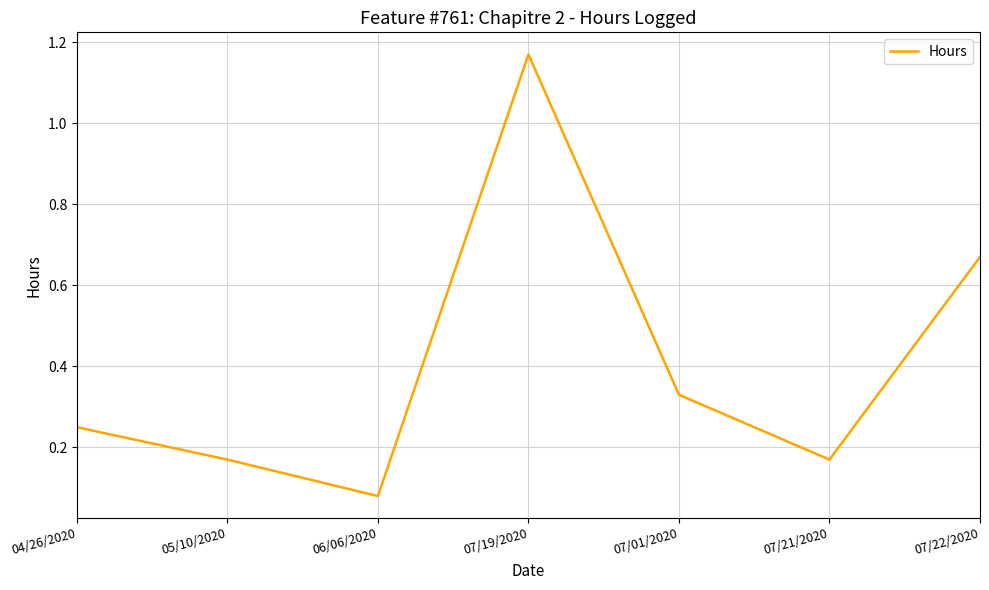

What position from the right is 07/21/2020?

2